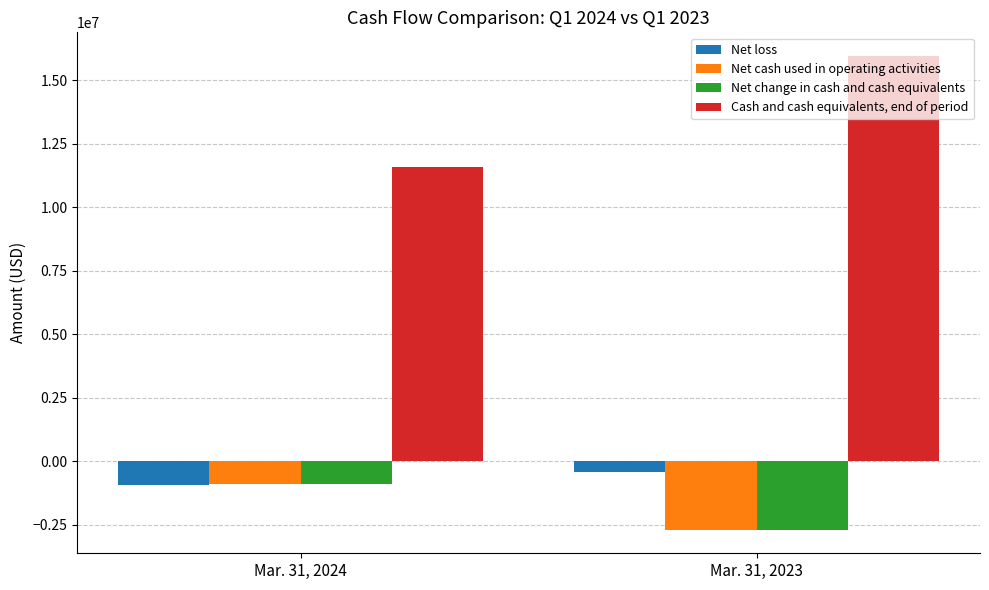

What is the lowest value of the Net change in cash and cash equivalents series?

-2689037